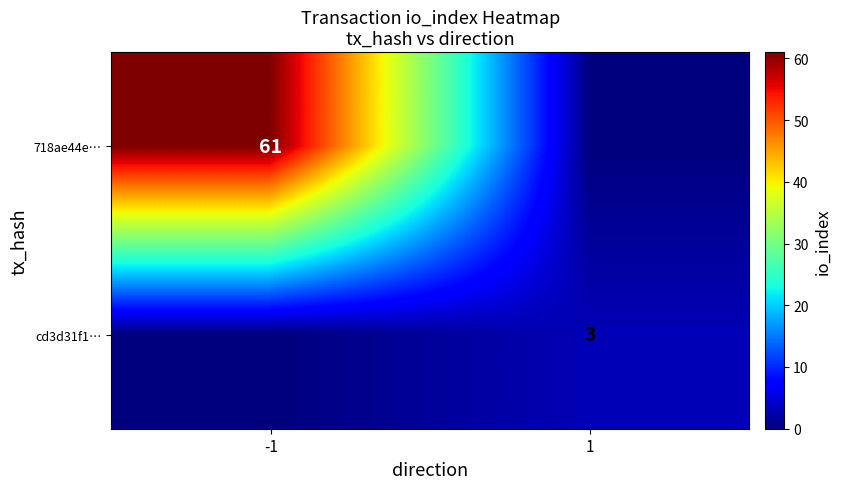

What is the total value across all series at 1?

3